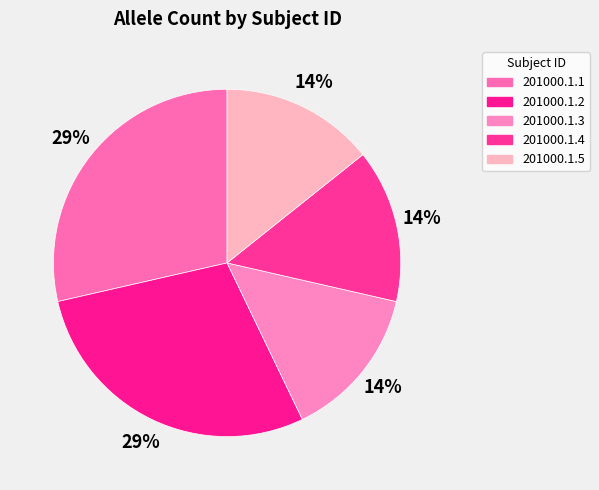

To the nearest percent, what portion does 201000.1.5 represent?

14%